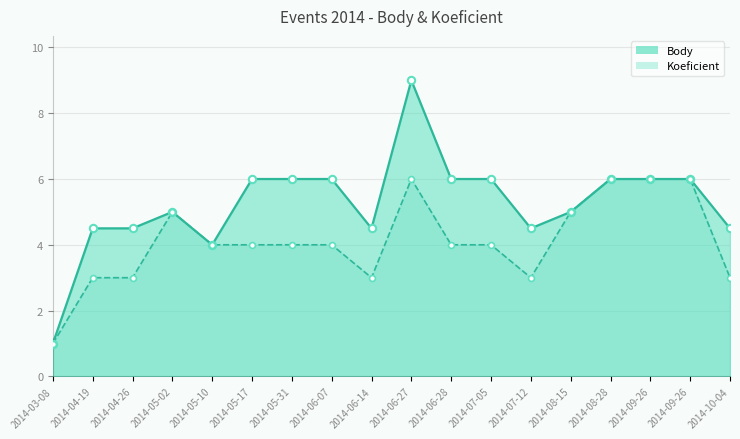

Which series has the largest Y range (max minus min)?

Body_line